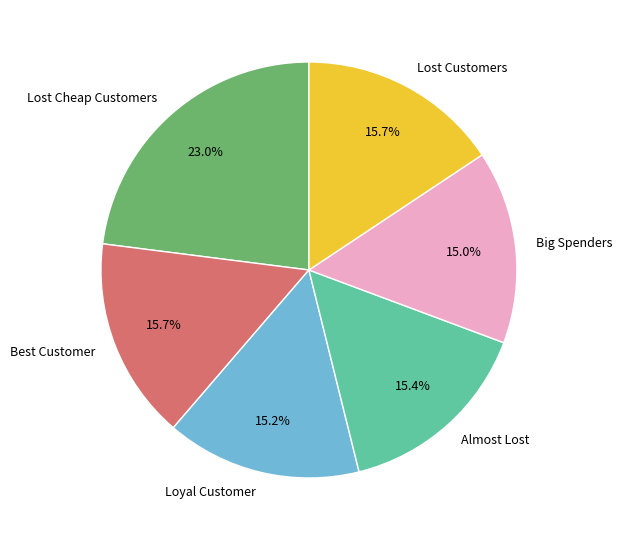

Which slice is the largest?

Lost Cheap Customers